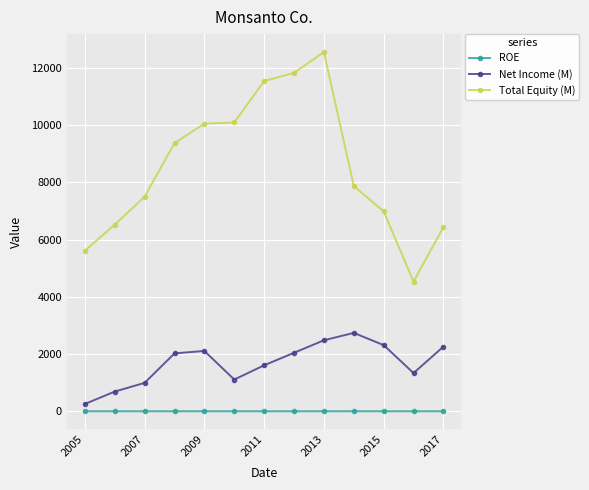

True or false: Net Income (M) and Total Equity (M) intersect in this chart.

False